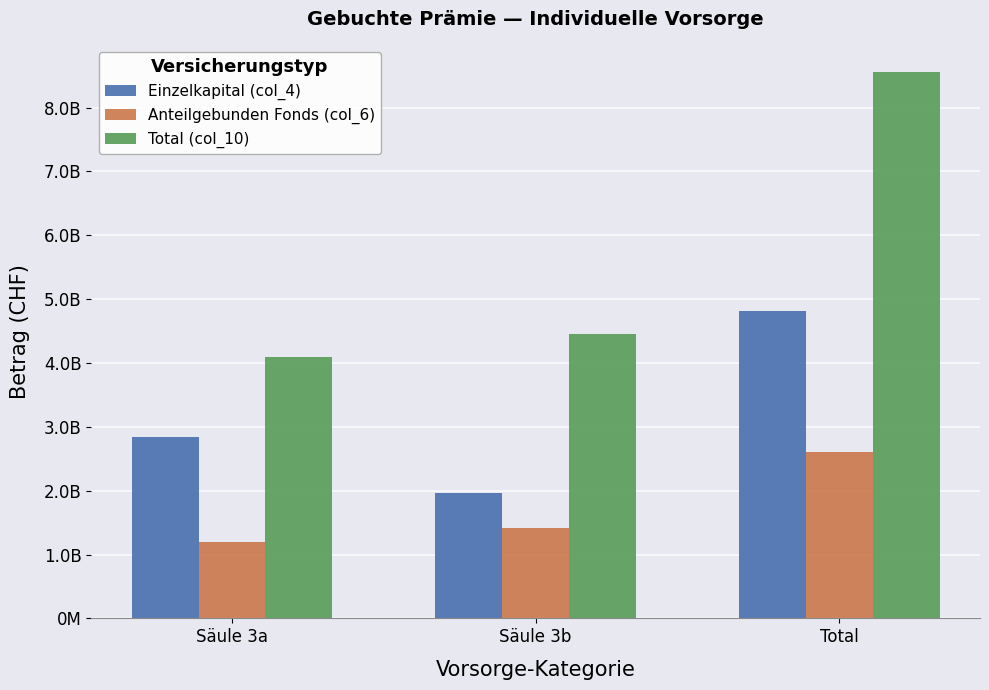

The Anteilgebunden Fonds (col_6) series shows 3650344332 at Total. True or false?

False